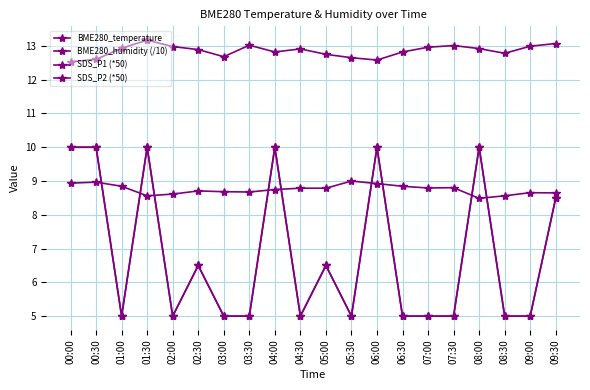

How many lines are shown in the chart?

4